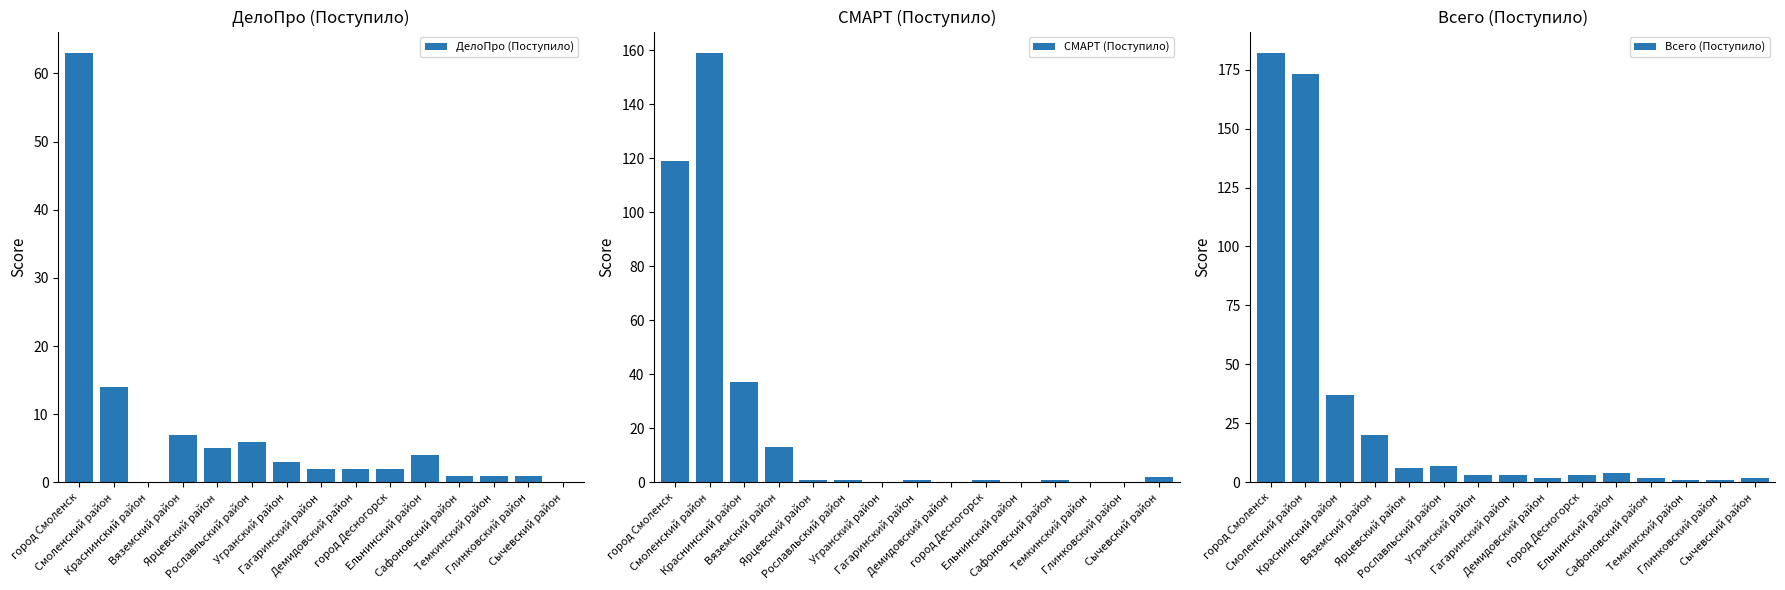

List the series in order of their peak value, lowest first.

ДелоПро (Поступило), СМАРТ (Поступило), Всего (Поступило)